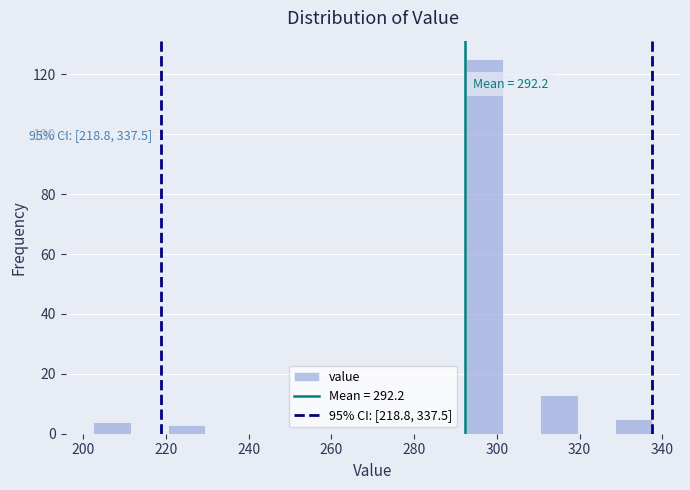

Over which range of the x-axis is the bar tallest?

292.5 to 301.5